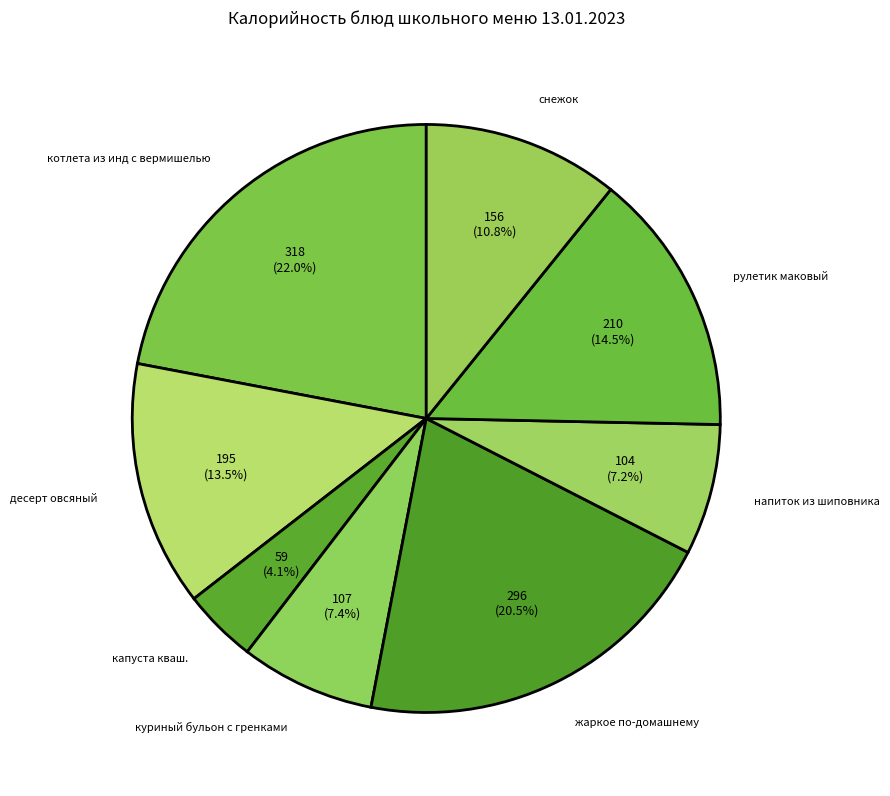

To the nearest percent, what percentage of the pie is куриный бульон с гренками?

7%